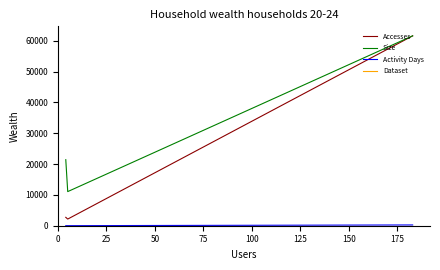

What is the highest value of the Activity Days series?

248.0